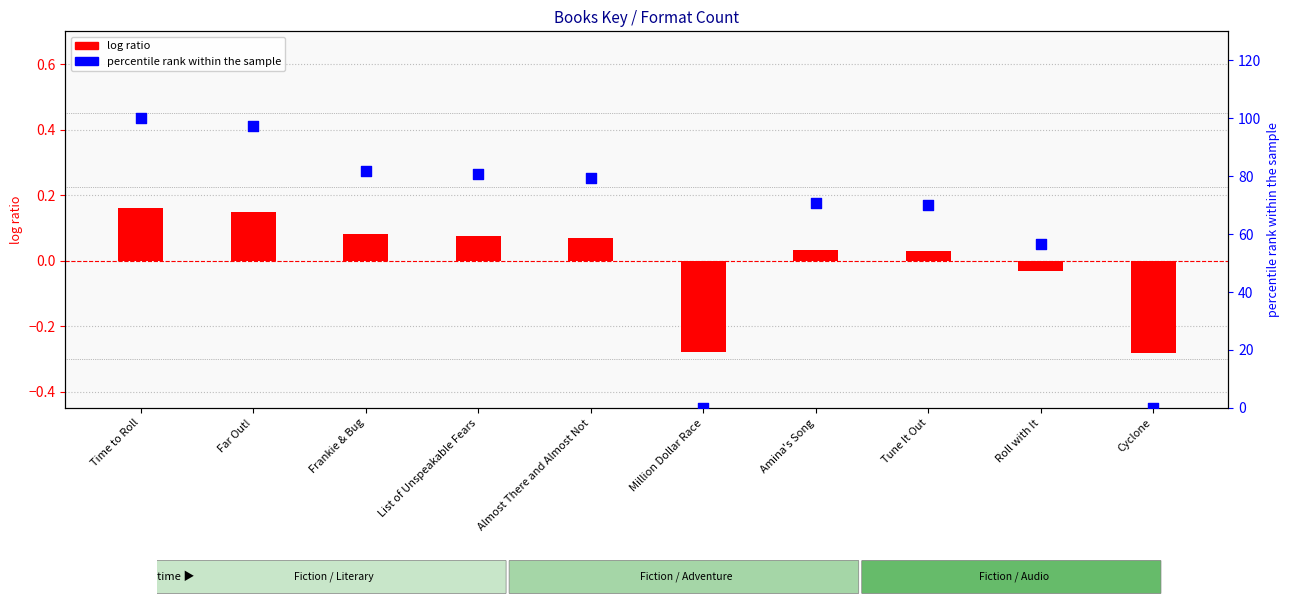

Which series has the widest spread of Y values?

percentile rank within the sample